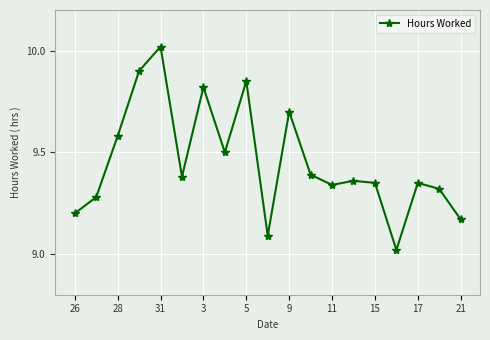

What is the difference between the second highest and second lowest values?

0.8